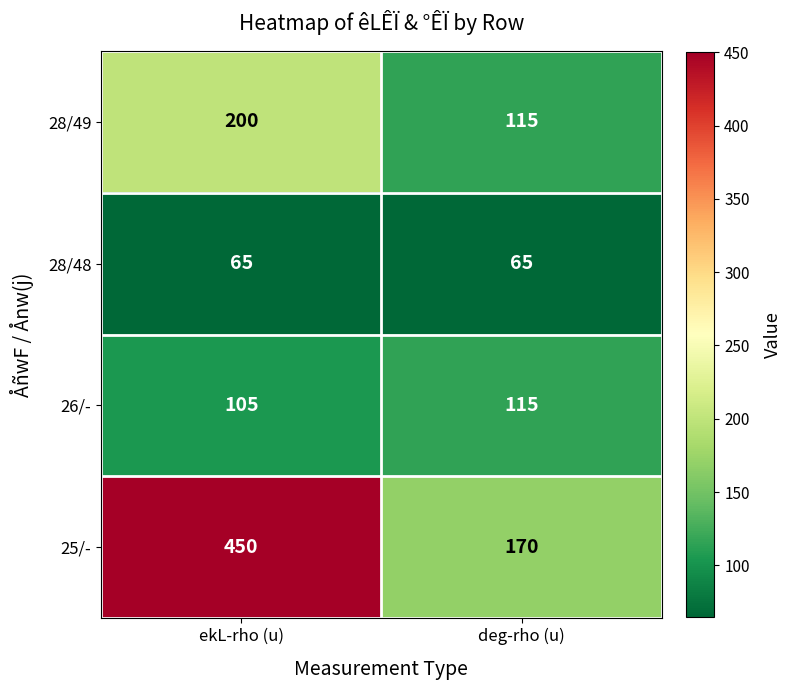

Reading left to right, transcribe all the data shown in this chart.

28/49: 200	115
28/48: 65	65
26/-: 105	115
25/-: 450	170